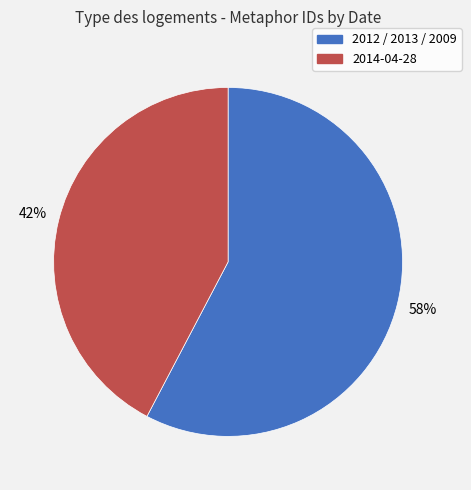

Which slice represents more than half of the pie?

2012 / 2013 / 2009